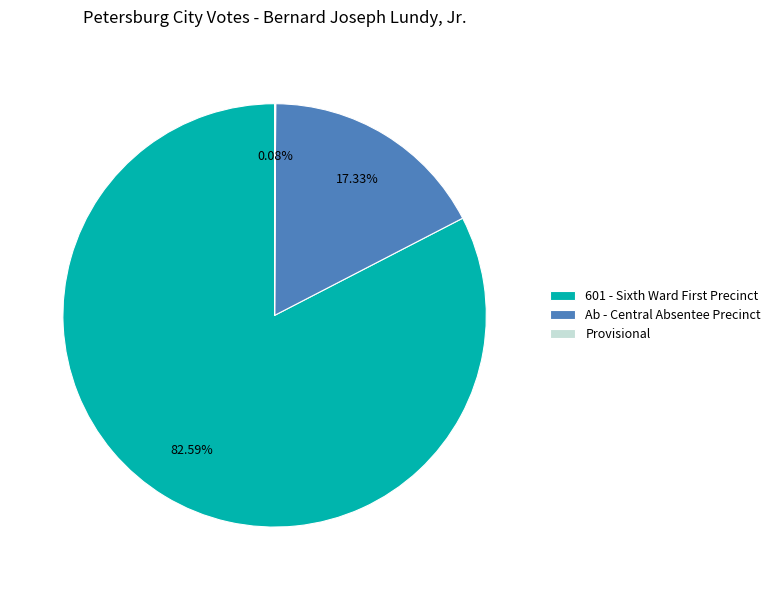

To the nearest percent, what percentage of the pie is Ab - Central Absentee Precinct?

17%